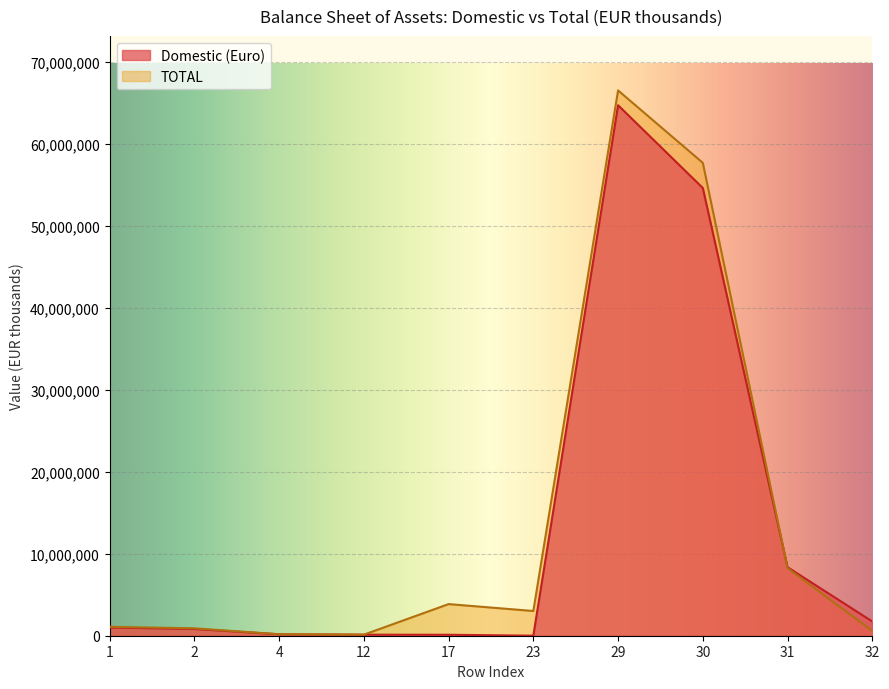

The value of TOTAL at 23 is 3014328. True or false?

True